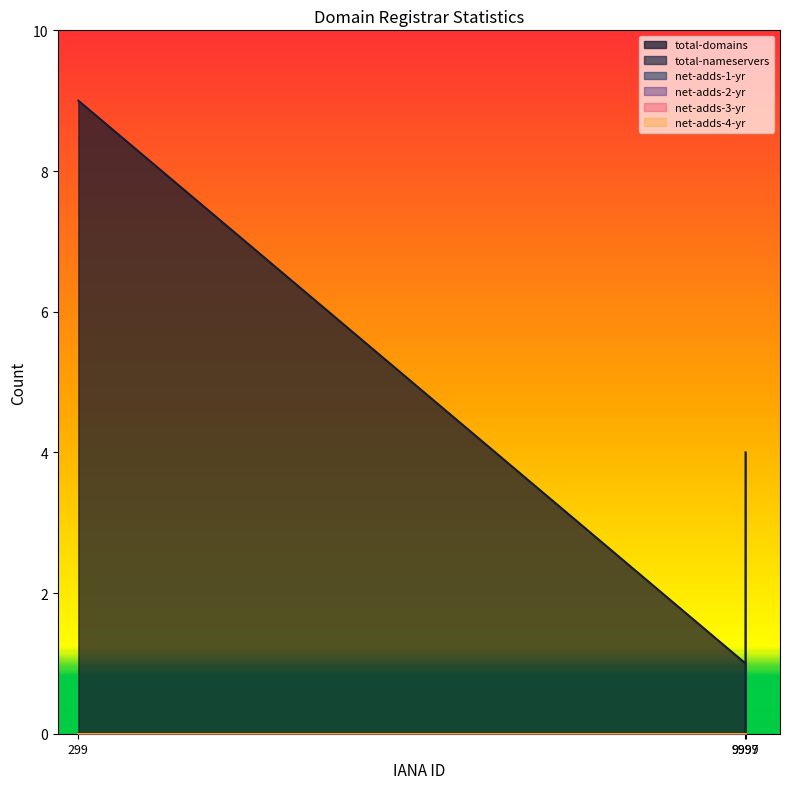

Which series changed the most between CSC Corporate Domains and Jones Lang LaSalle?

total-domains